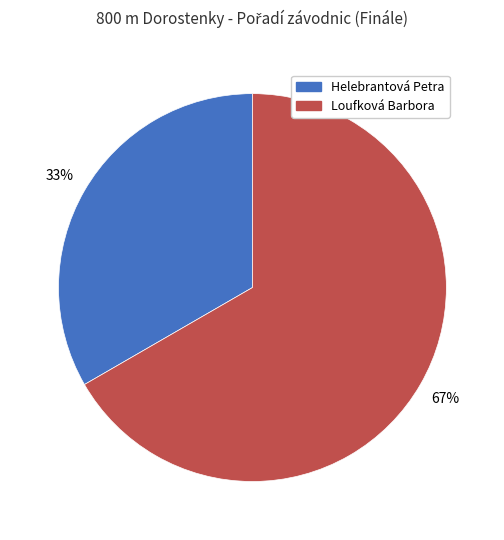

Rank the categories by value from highest to lowest.

Loufková Barbora, Helebrantová Petra